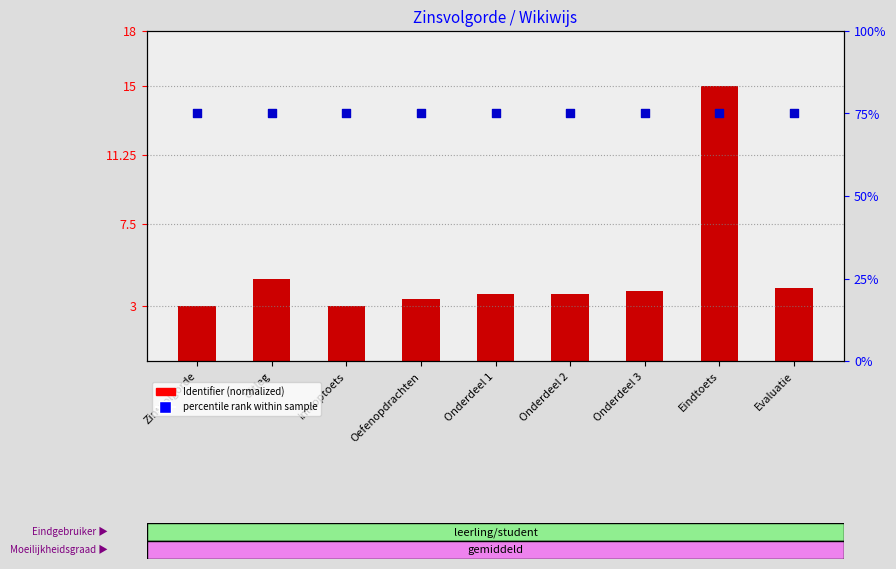

Which series reaches the maximum Y coordinate?

percentile rank